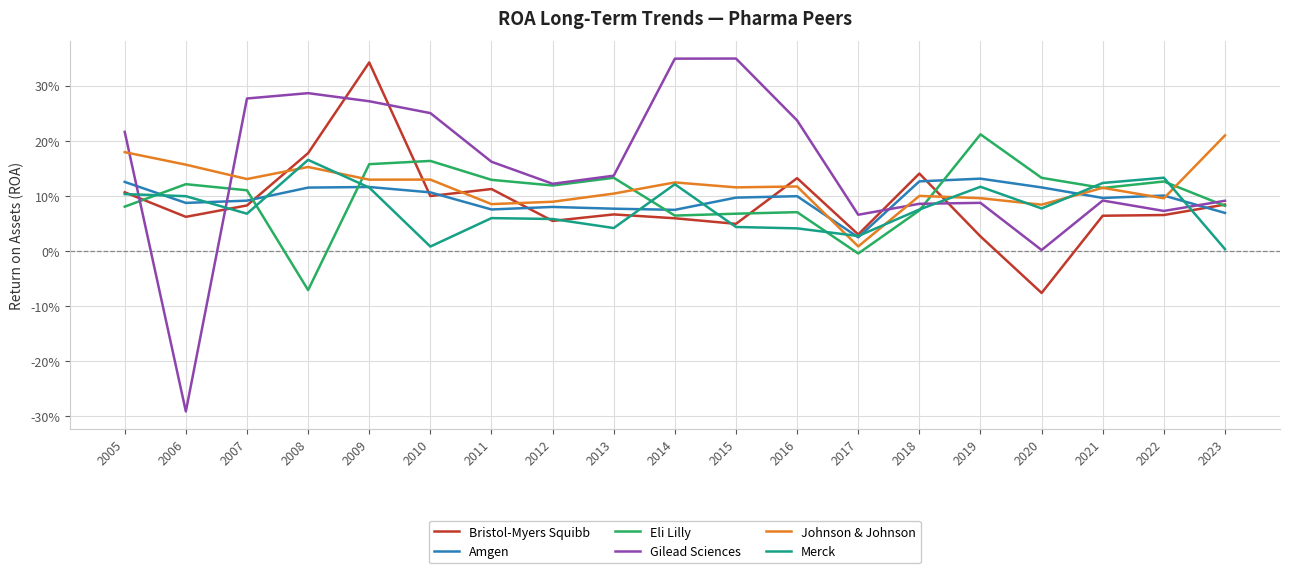

True or false: Bristol-Myers Squibb and Merck cross at least once.

True